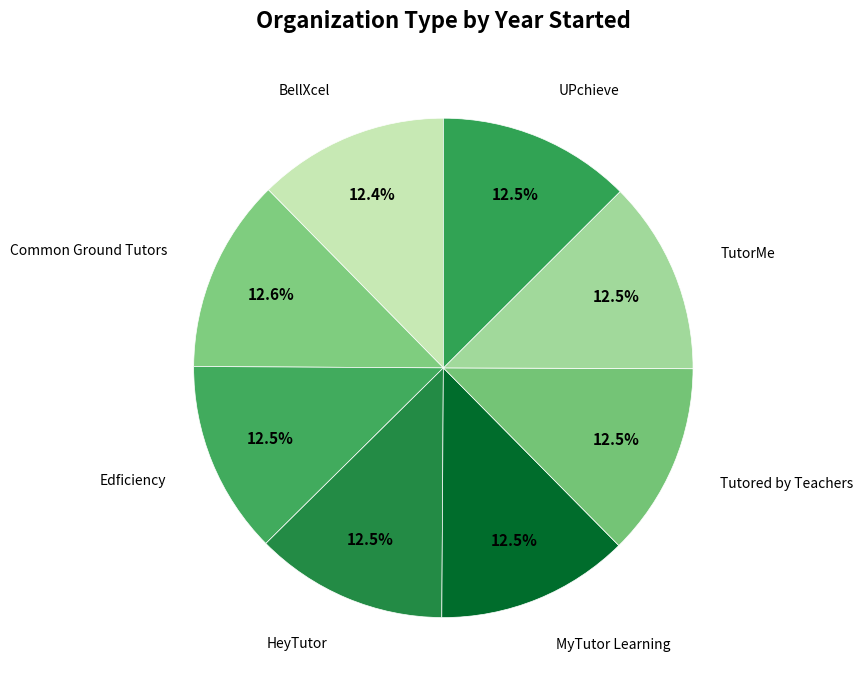

What portion of the pie excludes Tutored by Teachers?

87.5%